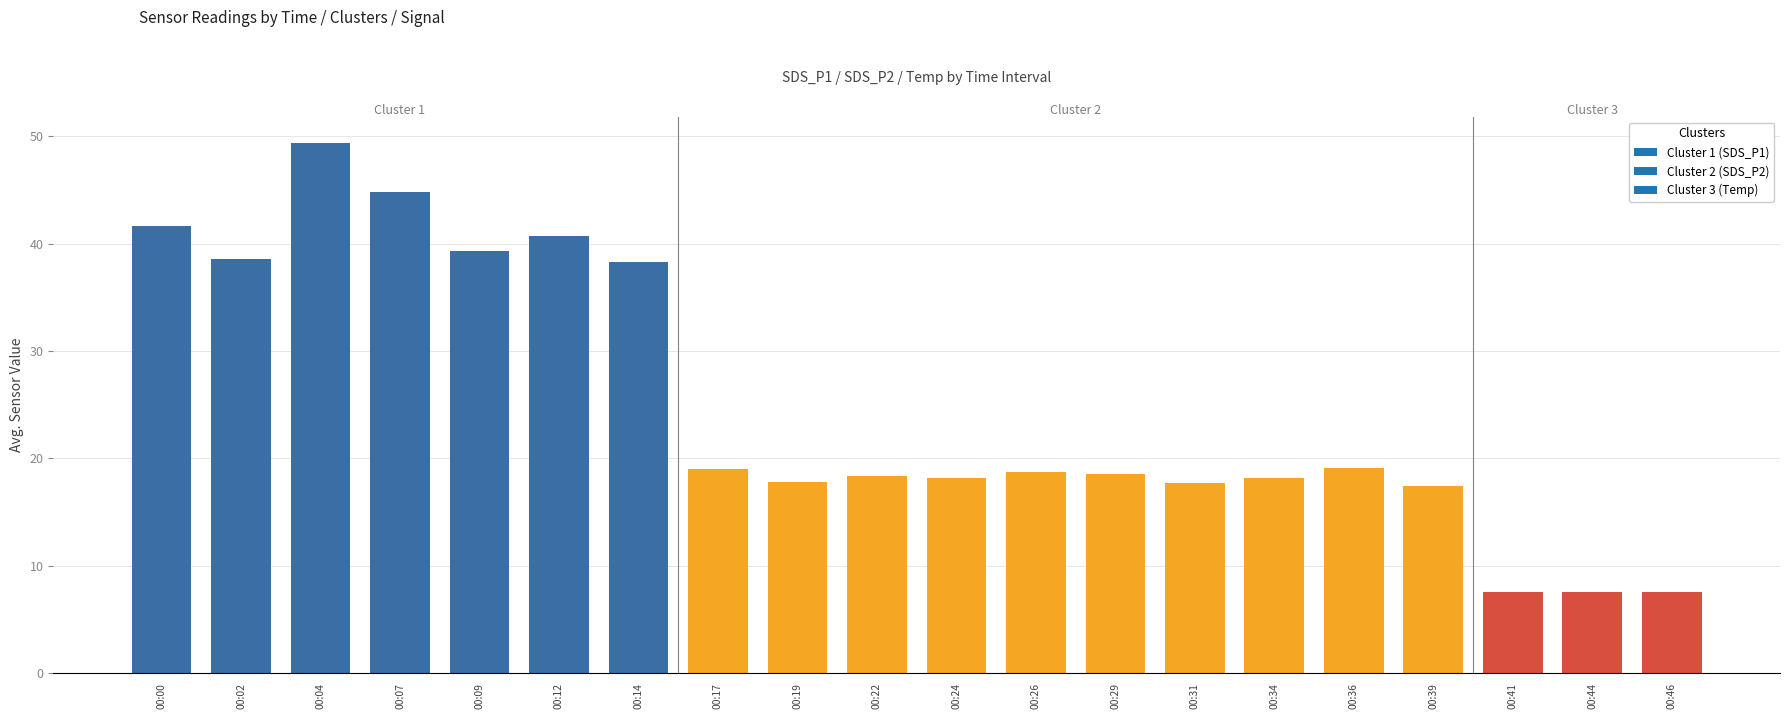

What is the change in value from 00:12 to 00:44?

-33.1